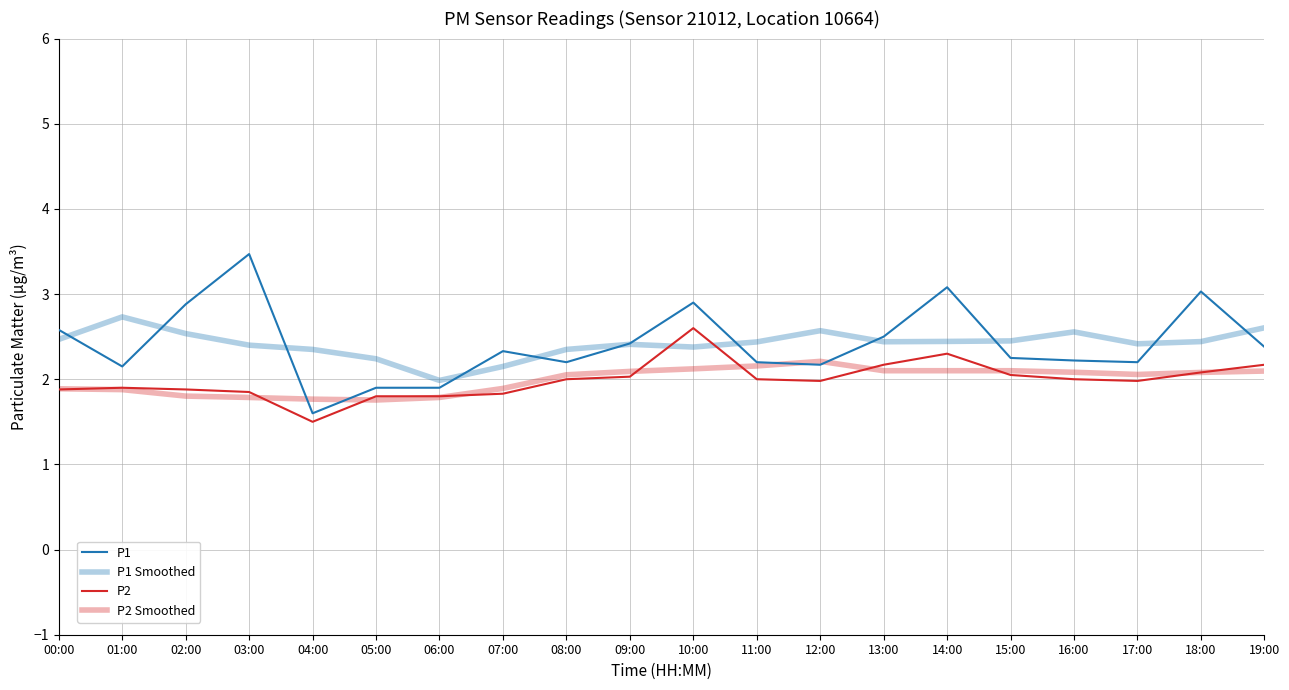

True or false: P2 Smoothed and P1 Smoothed intersect in this chart.

False